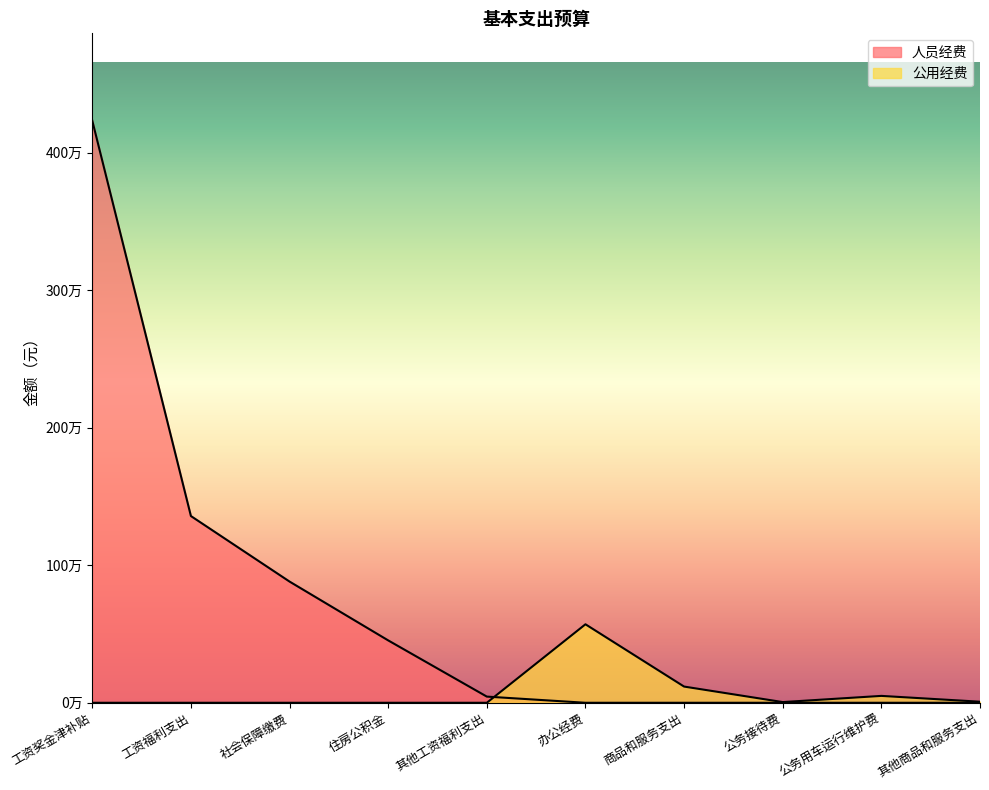

List the series in order of their overall mean, lowest first.

公用经费, 人员经费